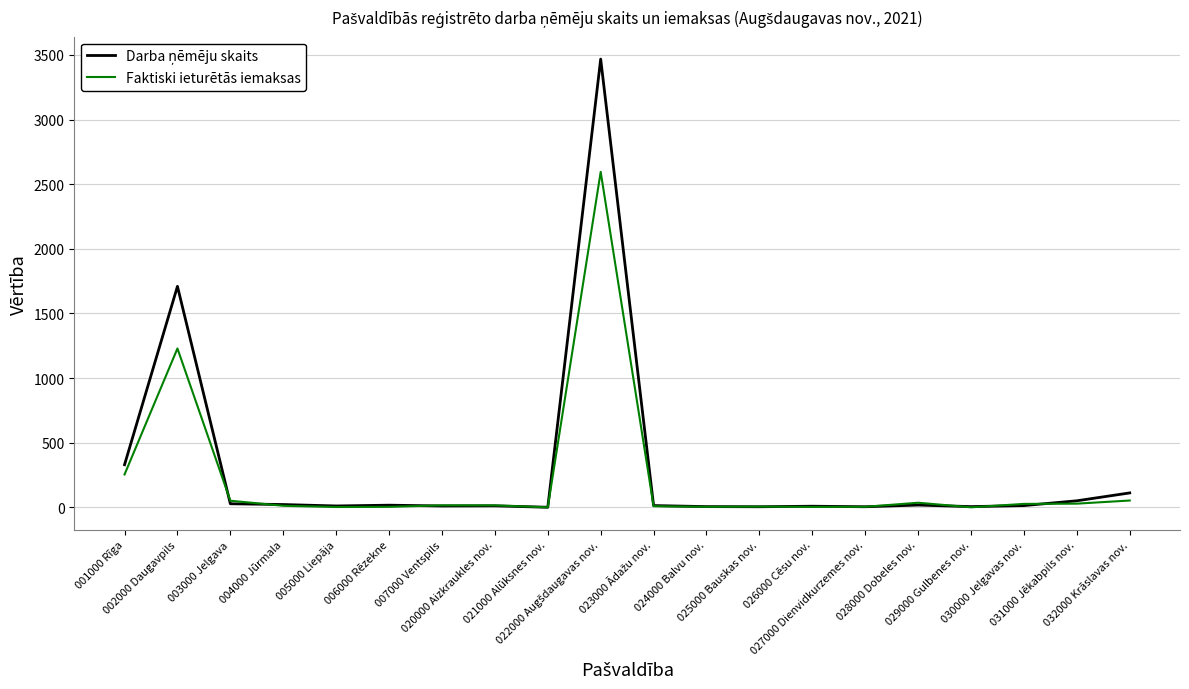

What is the maximum value for Faktiski ieturētās iemaksas?

2595.4